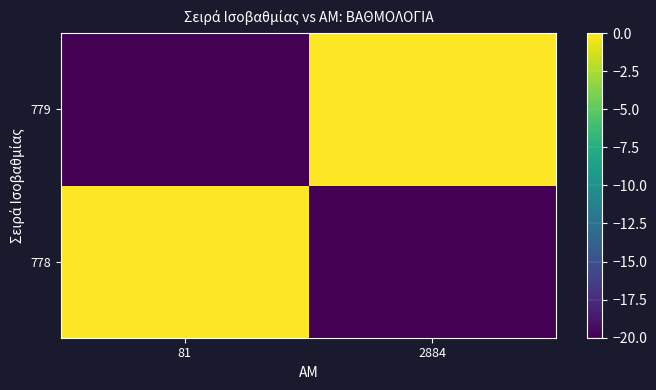

What is the smallest value displayed?

-20